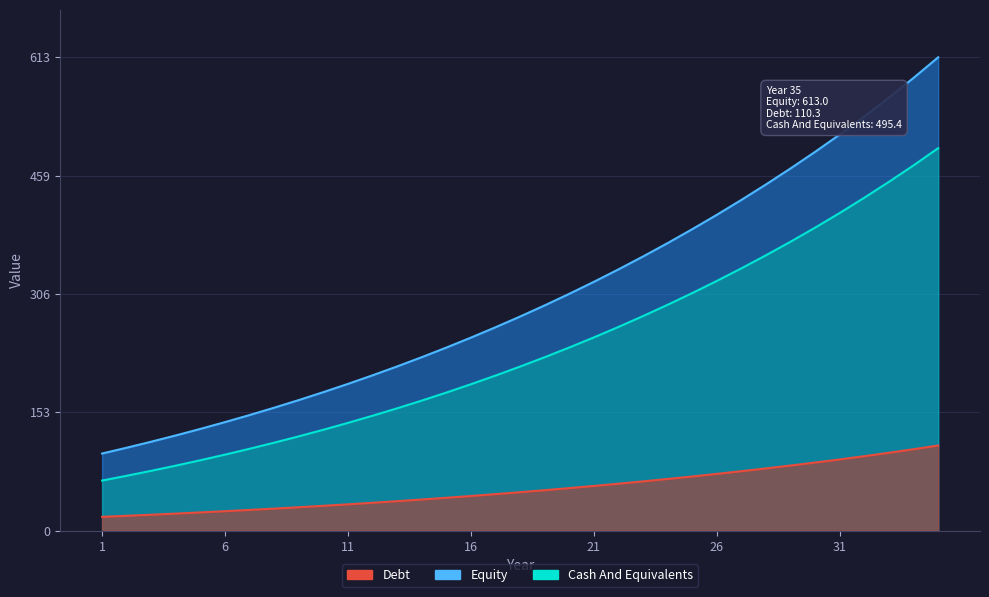

True or false: Cash And Equivalents and Equity cross at least once.

False